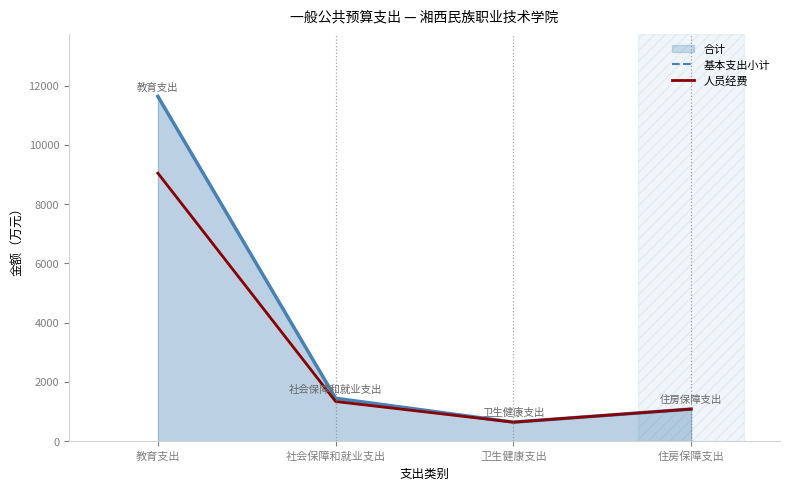

How many values in the 人员经费 series are below 1338?

2